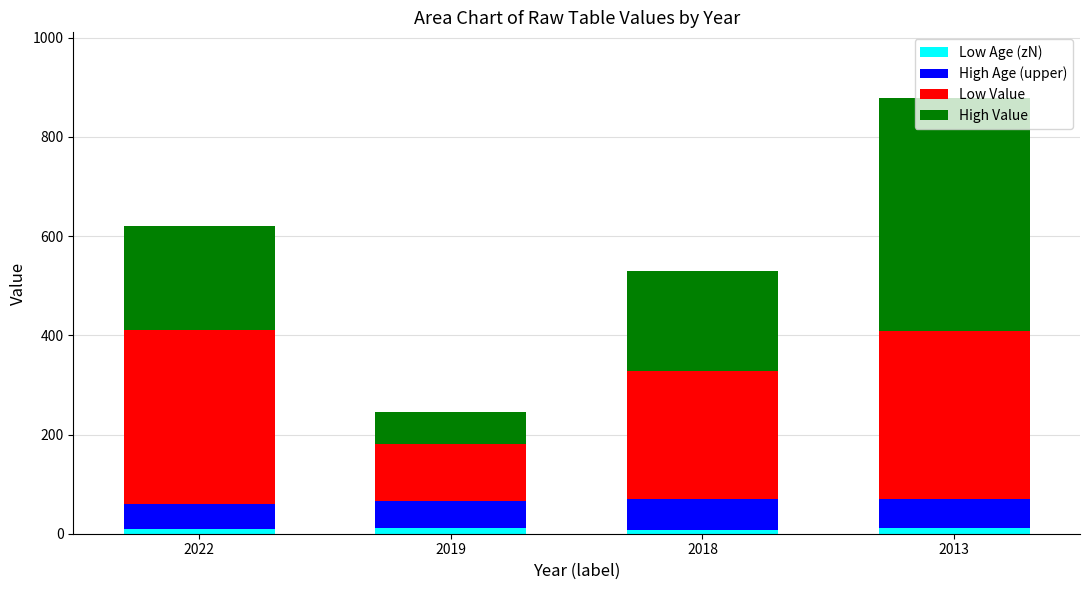

At which category is the sum across all series the highest?

2013